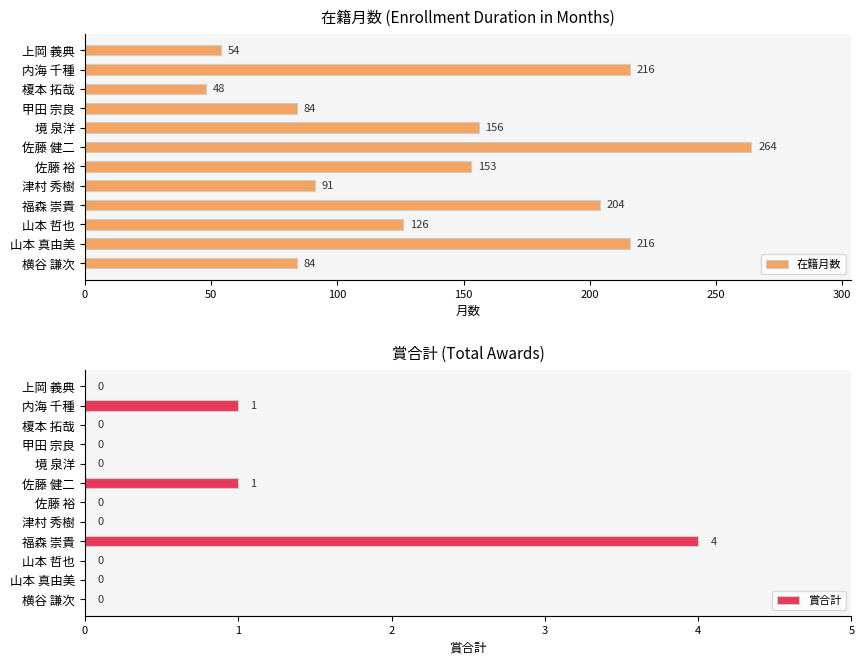

At which label does 在籍月数 reach its minimum?

榎本 拓哉